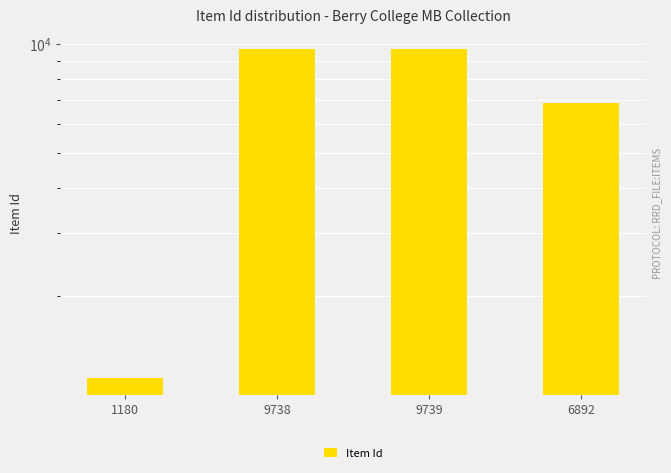

What is the label of the 3rd bar from the right?

9738